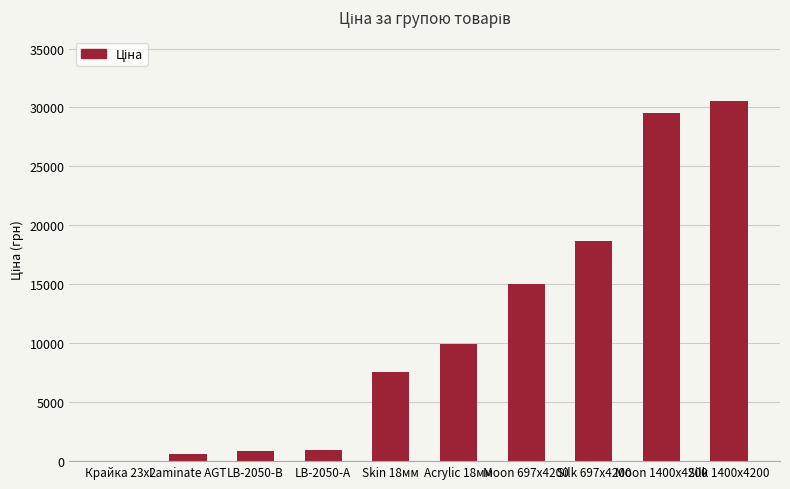

What is the sum of all values?

113671.4